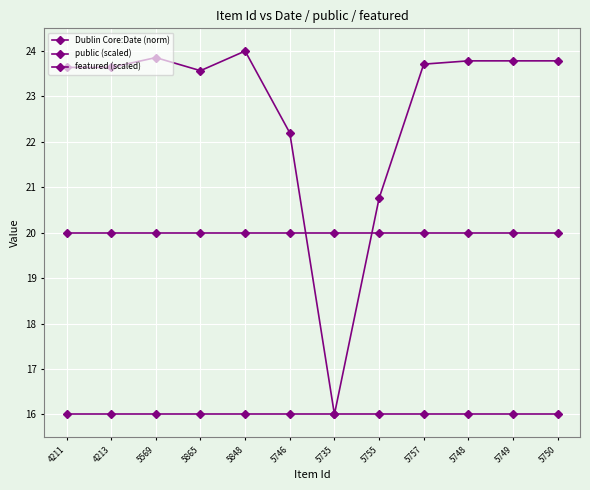

How many lines are shown in the chart?

3